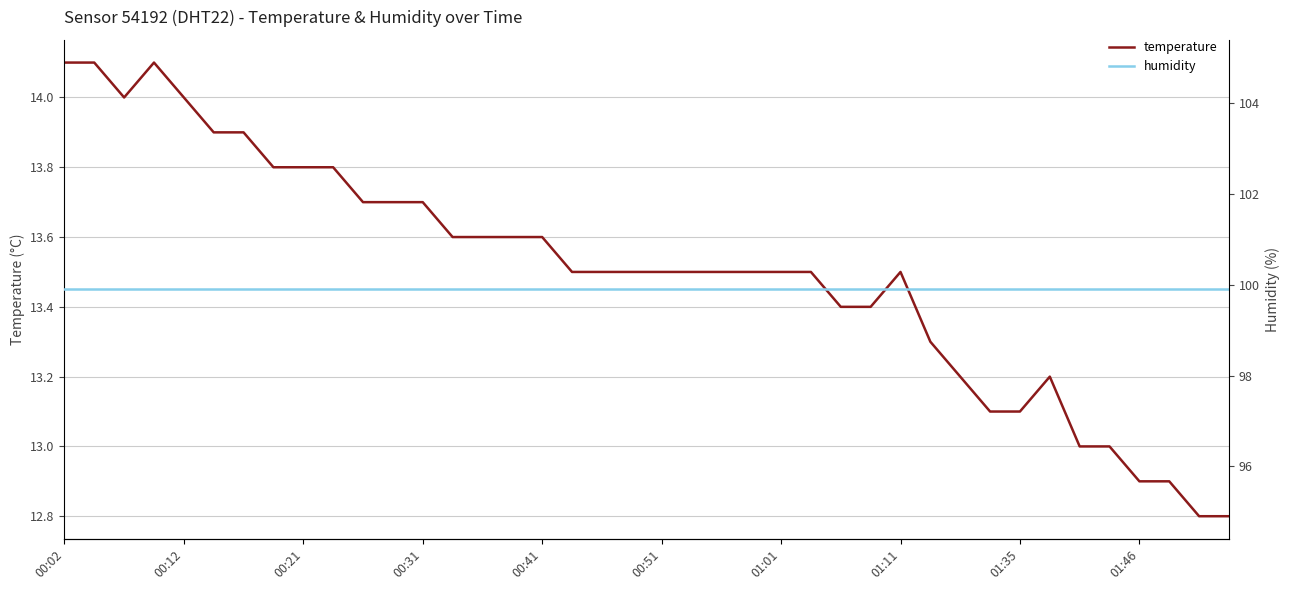

At how many categories does at least one series exceed 28?

40